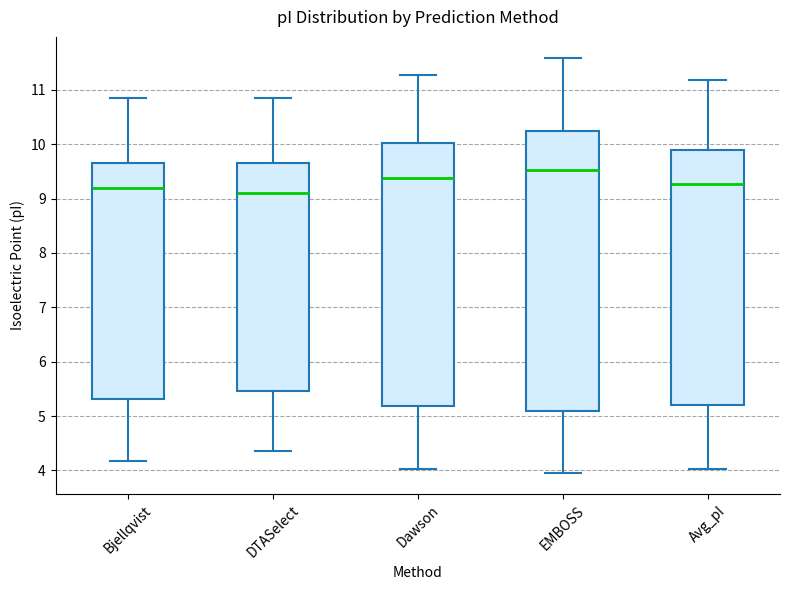

Which box's median line is the highest?

EMBOSS